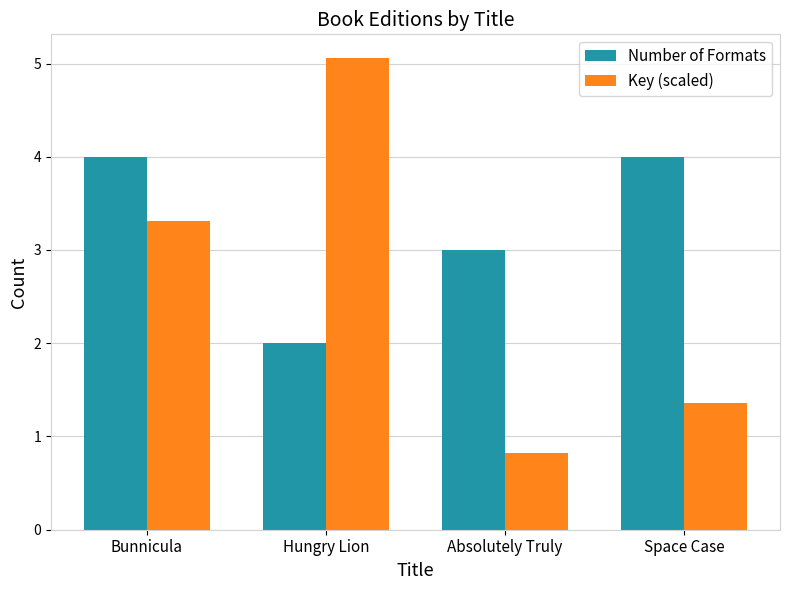

Count the number of data series in this chart.

2